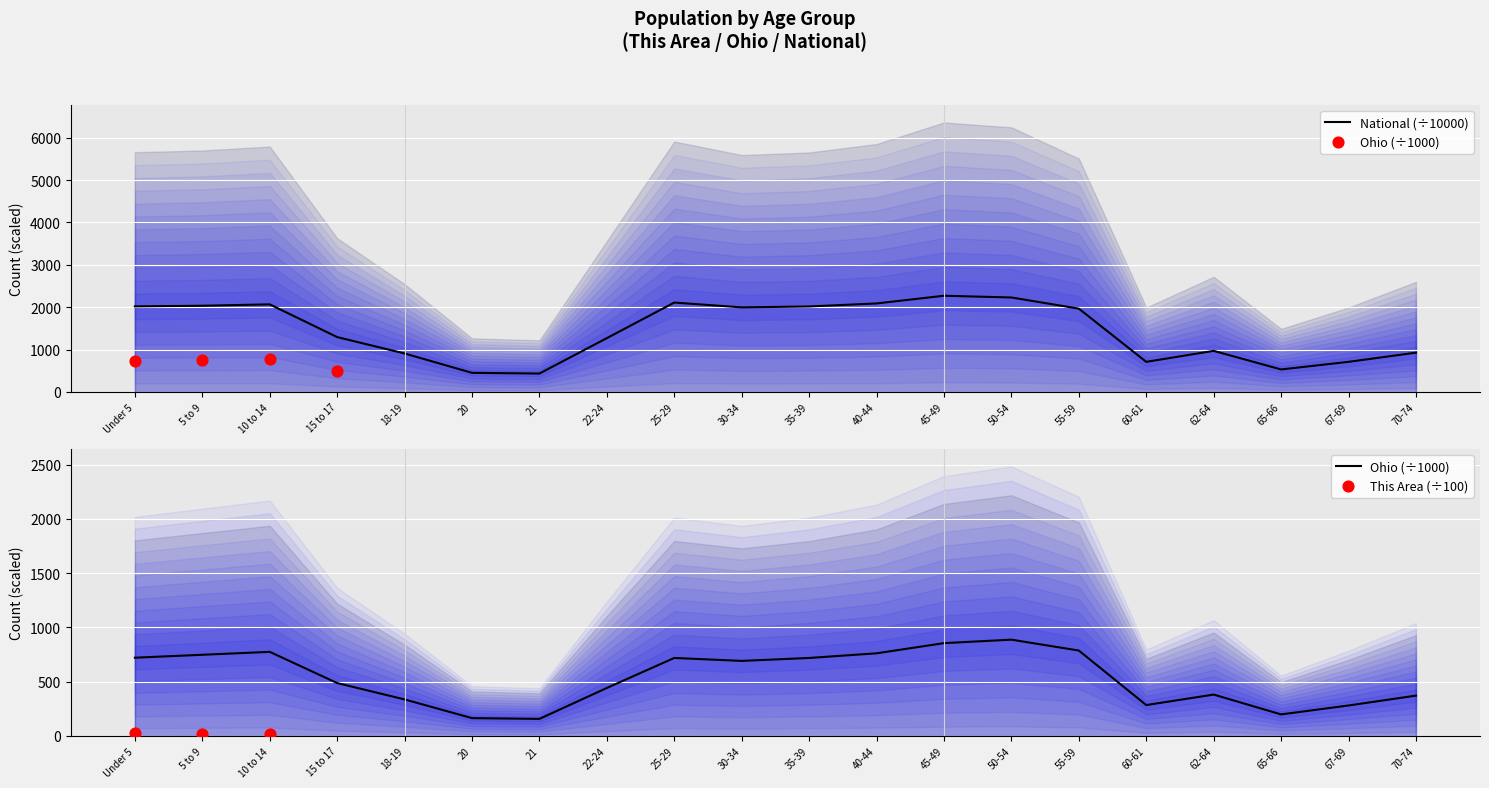

Which series reaches the minimum Y coordinate?

Ohio